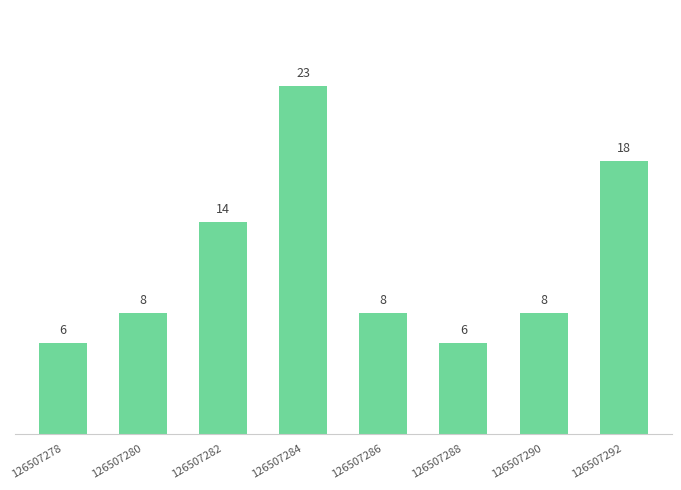

Count the number of categories in the chart.

8